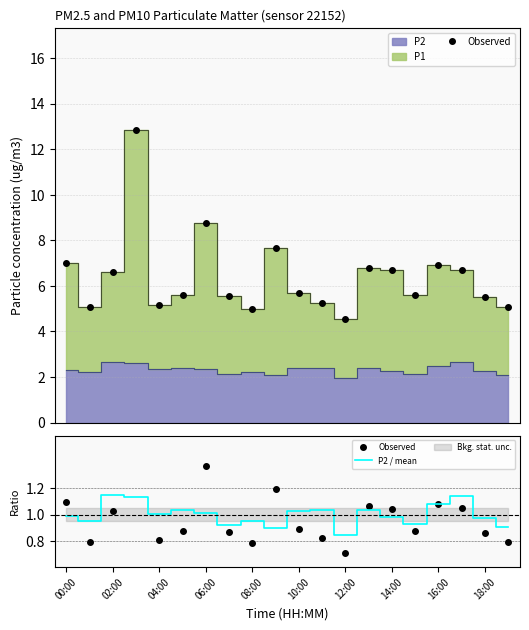

What is the average value of the P2 / mean series?

1.0